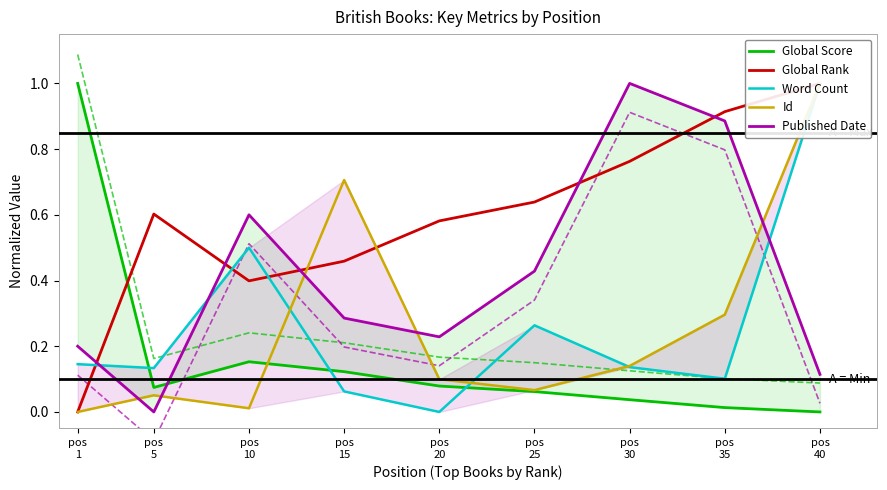

Rank the series at pos
30 from lowest to highest value.

Global Score, Word Count, Id, Global Rank, Published Date